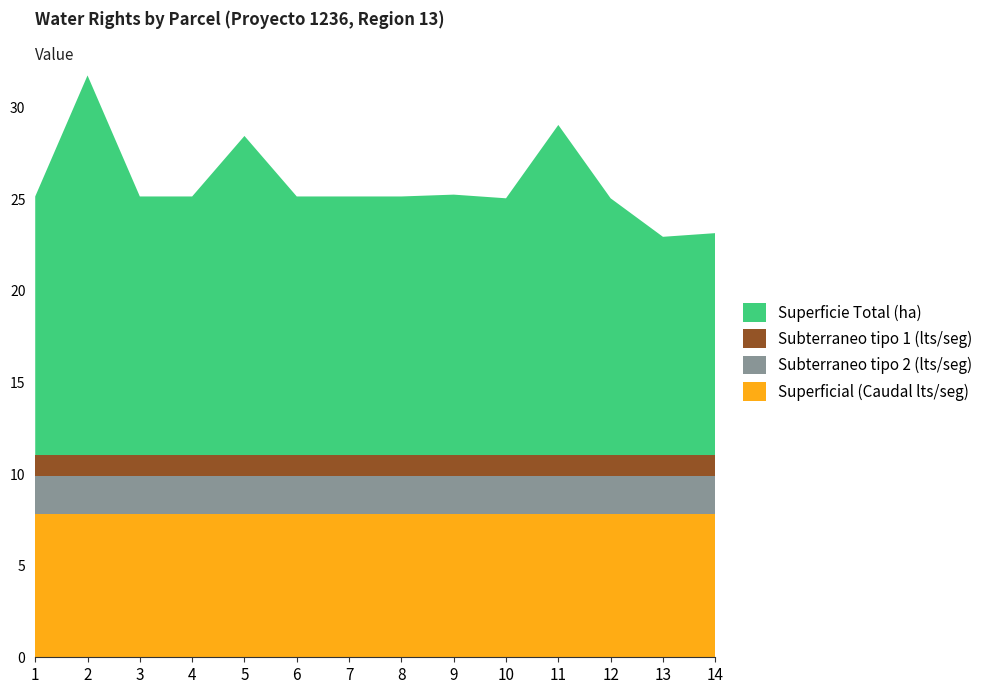

Reading left to right, list all the values displayed in this chart.

Superficial (Caudal lts/seg): 1=7.8	2=7.8	3=7.8	4=7.8	5=7.8	6=7.8	7=7.8	8=7.8	9=7.8	10=7.8	11=7.8	12=7.8	13=7.8	14=7.8
Subterraneo tipo 2 (lts/seg): 1=2.1	2=2.1	3=2.1	4=2.1	5=2.1	6=2.1	7=2.1	8=2.1	9=2.1	10=2.1	11=2.1	12=2.1	13=2.1	14=2.1
Subterraneo tipo 1 (lts/seg): 1=1.1	2=1.1	3=1.1	4=1.1	5=1.1	6=1.1	7=1.1	8=1.1	9=1.1	10=1.1	11=1.1	12=1.1	13=1.1	14=1.1
Superficie Total (ha): 1=14.1	2=20.7	3=14.1	4=14.1	5=17.4	6=14.1	7=14.1	8=14.1	9=14.2	10=14.0	11=18.0	12=14.0	13=11.9	14=12.1